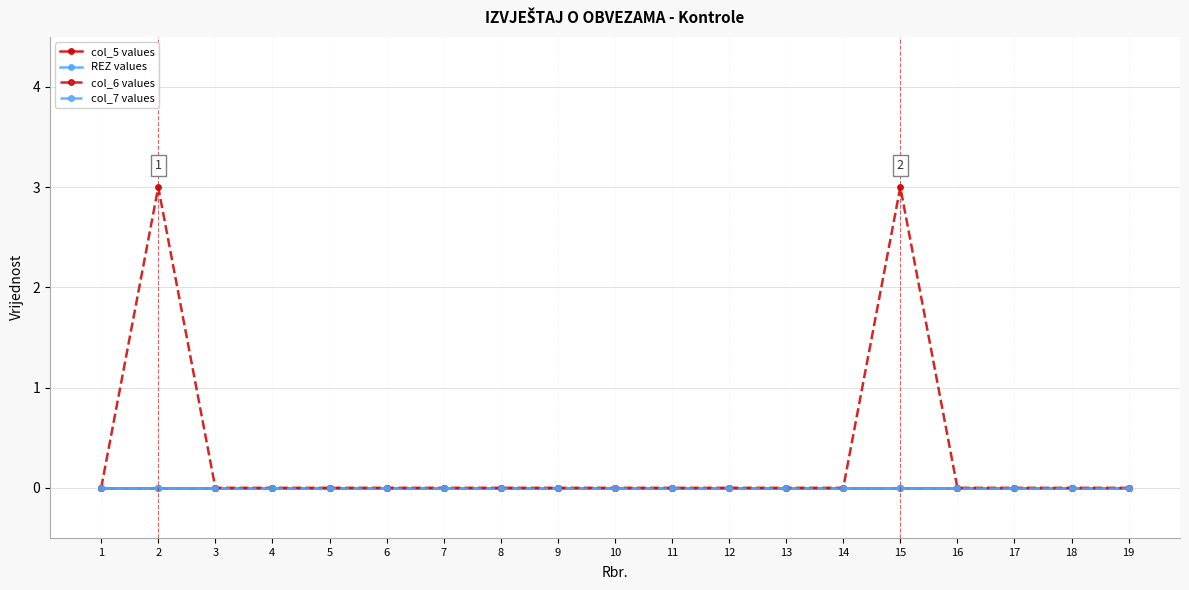

Does the chart have visible grid lines?

Yes